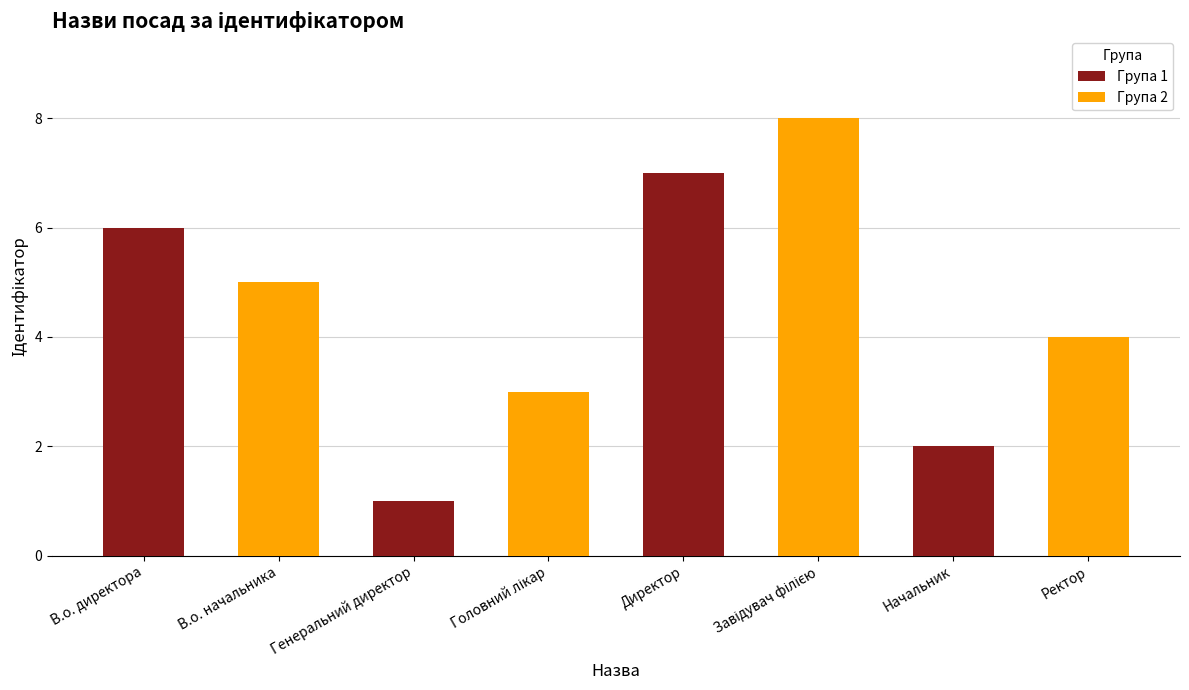

The value of Група 2 at В.о. директора is 5. True or false?

True